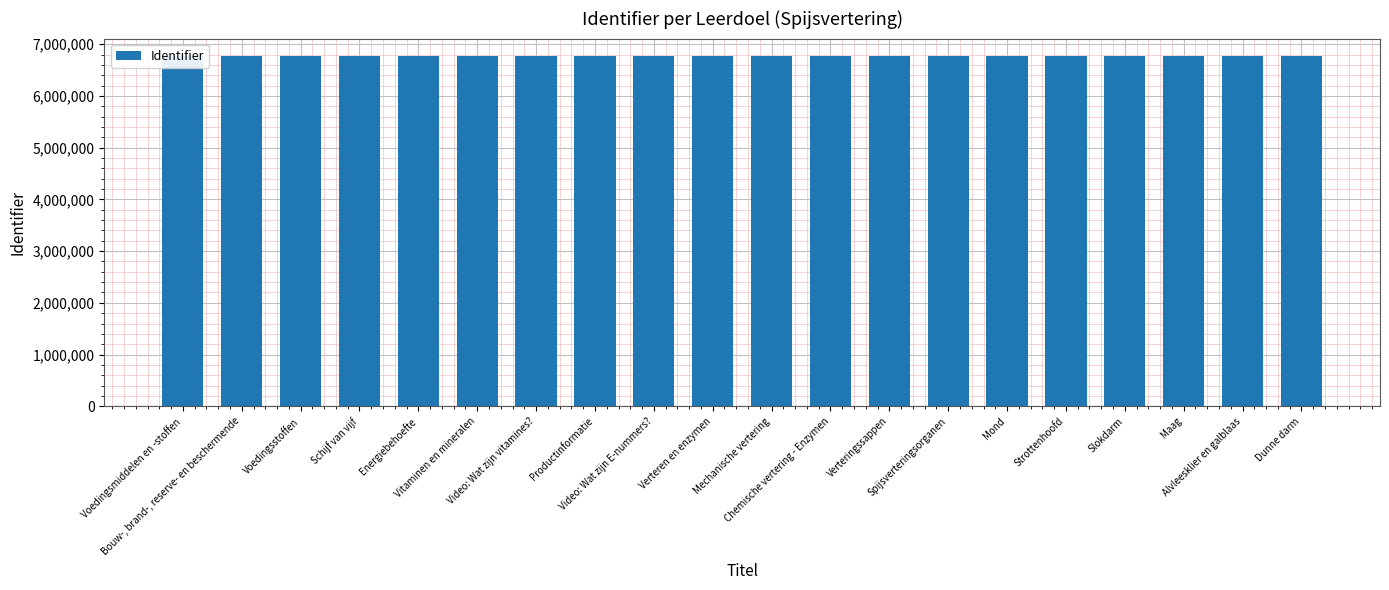

Reading left to right, list all the values displayed in this chart.

Voedingsmiddelen en -stoffen=6770939	Bouw-, brand-, reserve- en beschermende=6770941	Voedingsstoffen=6770943	Schijf van vijf=6770945	Energiebehoefte=6770947	Vitaminen en mineralen=6770949	Video: Wat zijn vitamines?=6770951	Productinformatie=6770953	Video: Wat zijn E-nummers?=6770955	Verteren en enzymen=6771041	Mechanische vertering=6771043	Chemische vertering - Enzymen=6771045	Verteringssappen=6771049	Spijsverteringsorganen=6771053	Mond=6771057	Strottenhoofd=6771059	Slokdarm=6771061	Maag=6771063	Alvleesklier en galblaas=6771065	Dunne darm=6771069